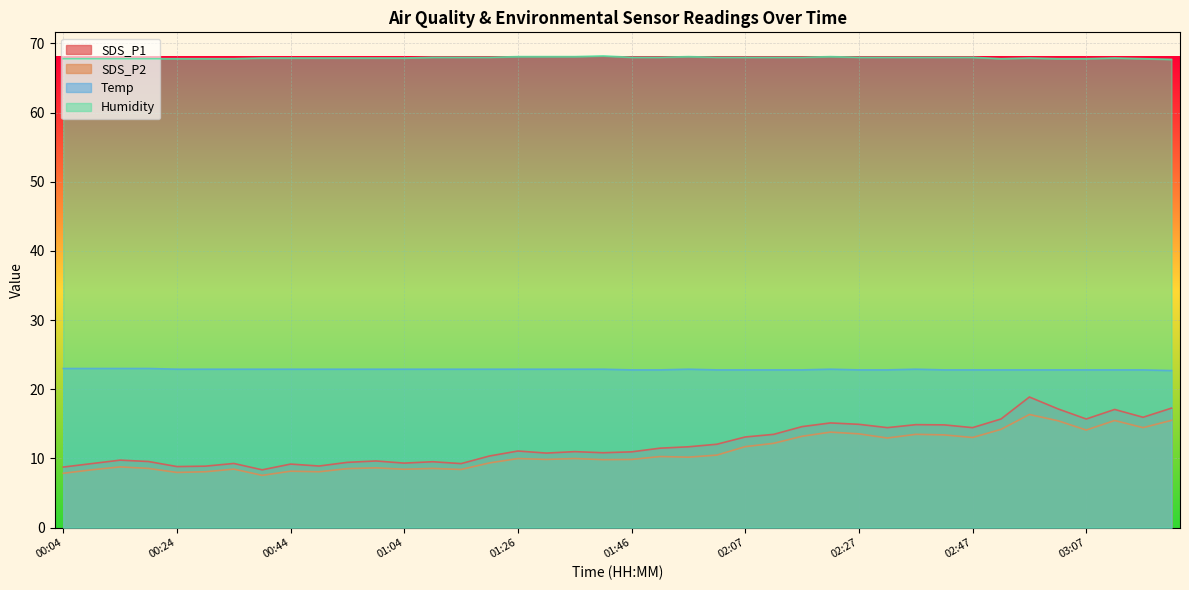

What is the sum of all Temp values?

914.6